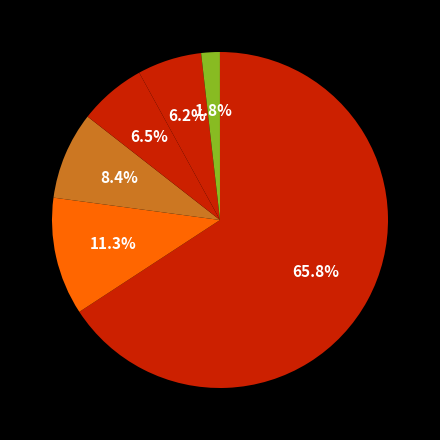

Does any single category account for the majority?

Yes